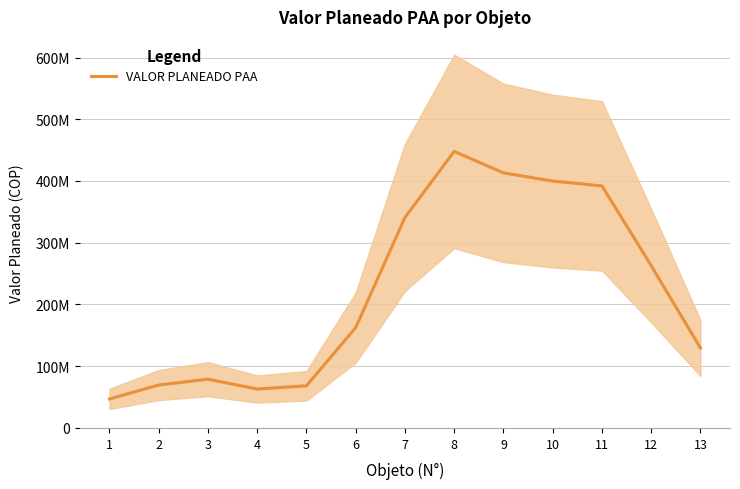

List the labels in order of value, smallest first.

1, 4, 5, 2, 3, 13, 6, 12, 7, 11, 10, 9, 8